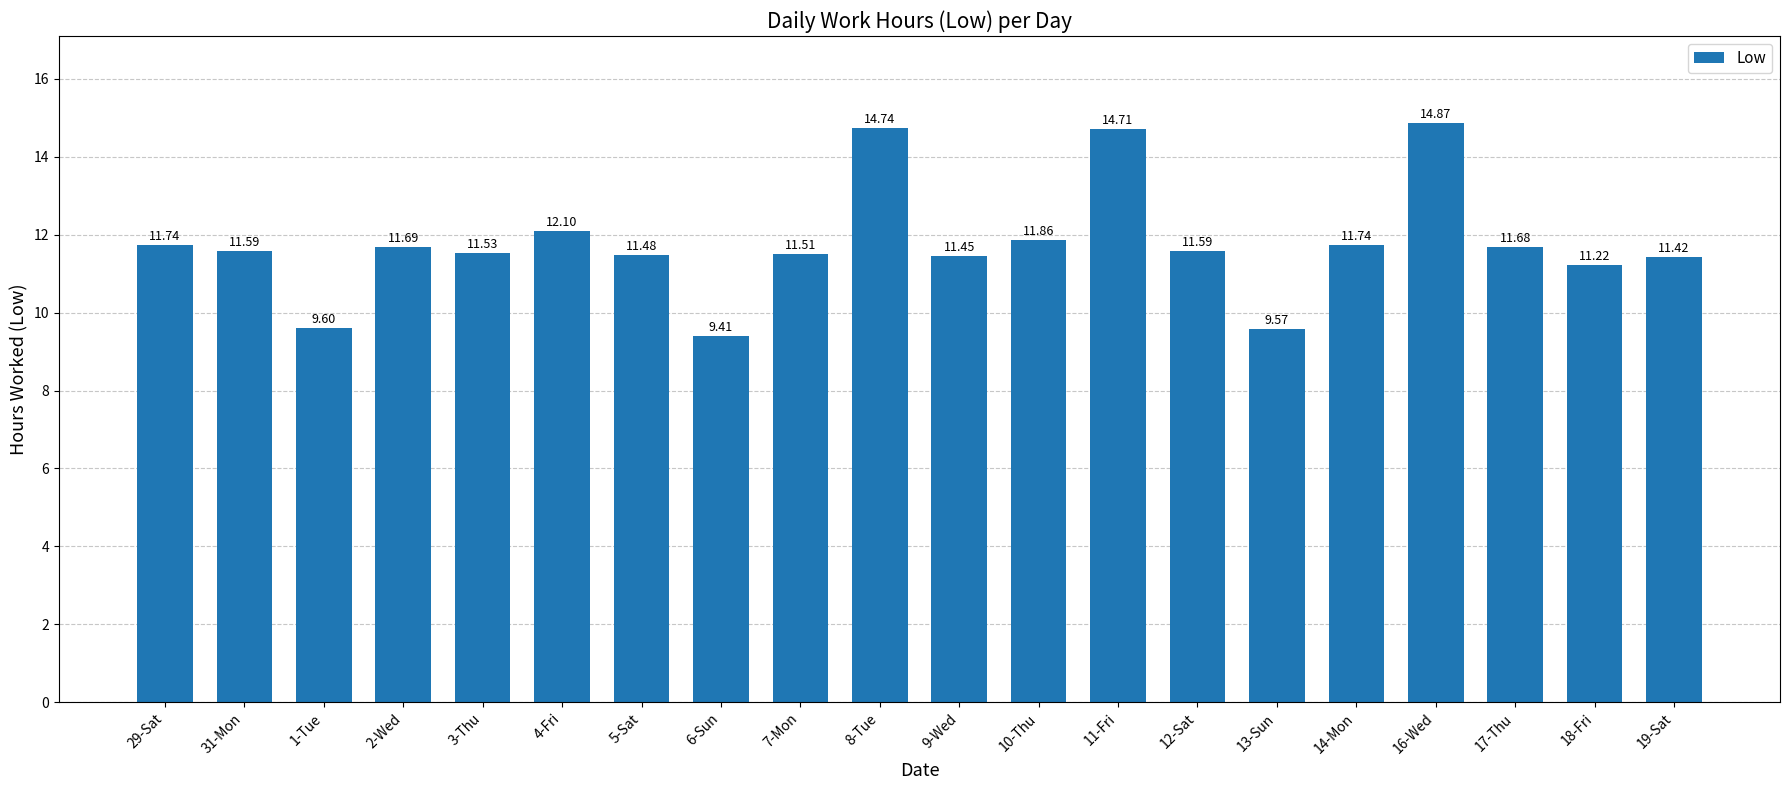

Which category has the highest value across all series?

16-Wed